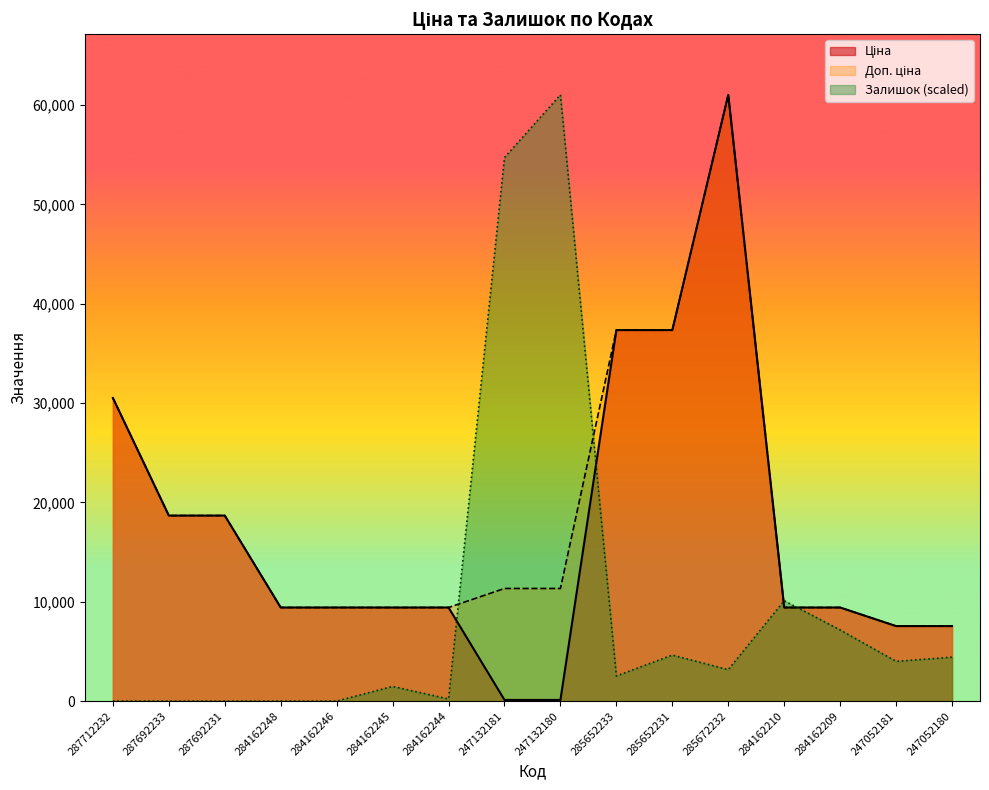

Does the chart have visible grid lines?

No